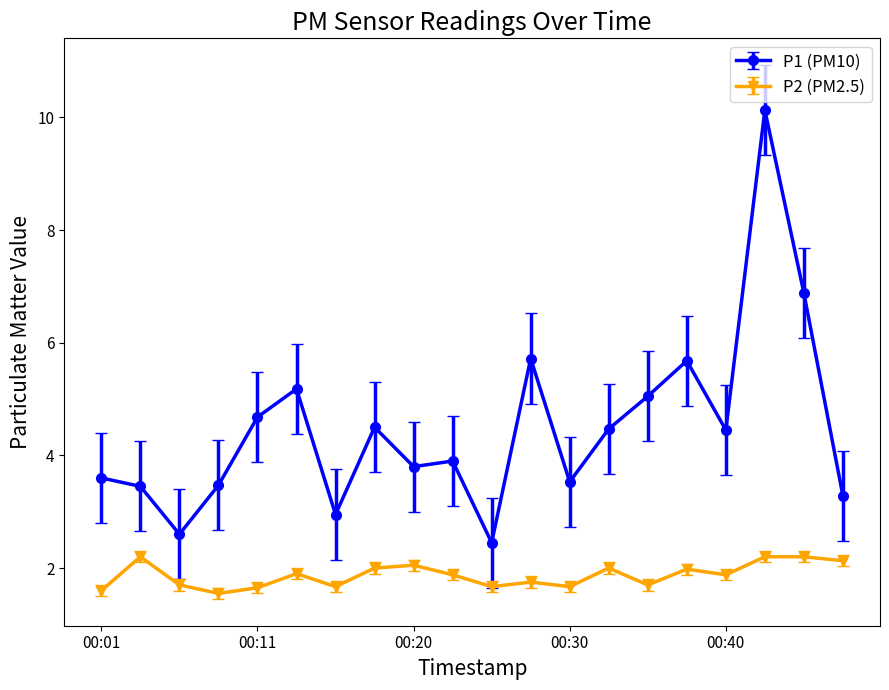

True or false: P1 (PM10) and P2 (PM2.5) intersect in this chart.

False